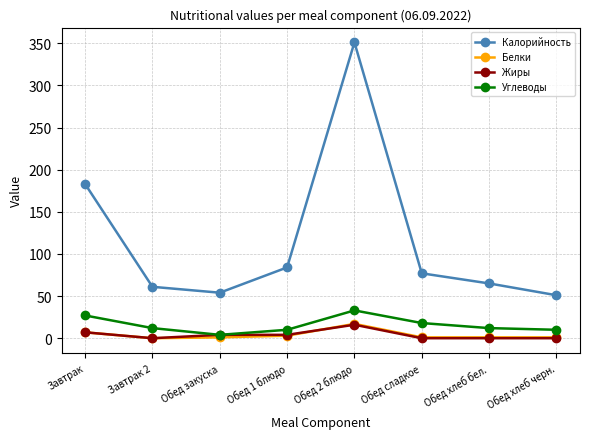

How many categories are shown in the chart?

8